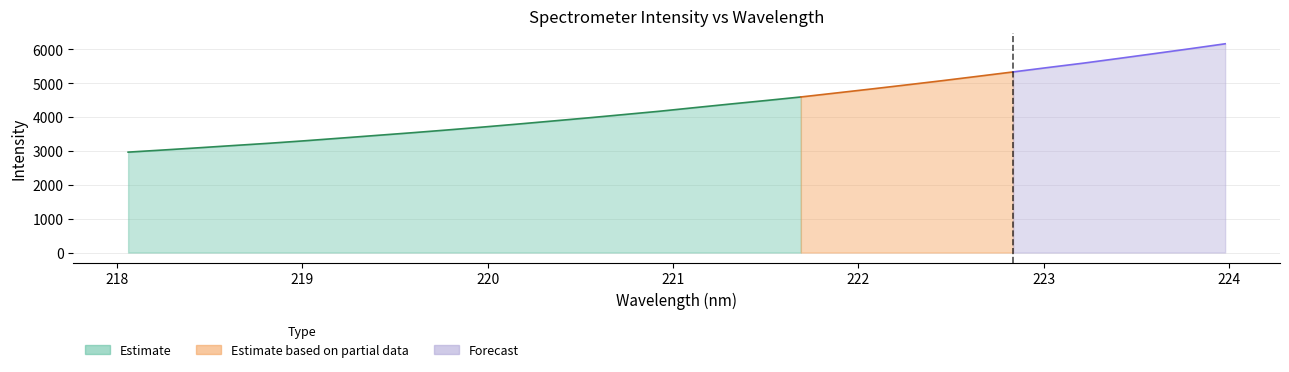

Which has a higher value, 223.408 or 221.1174?

223.408